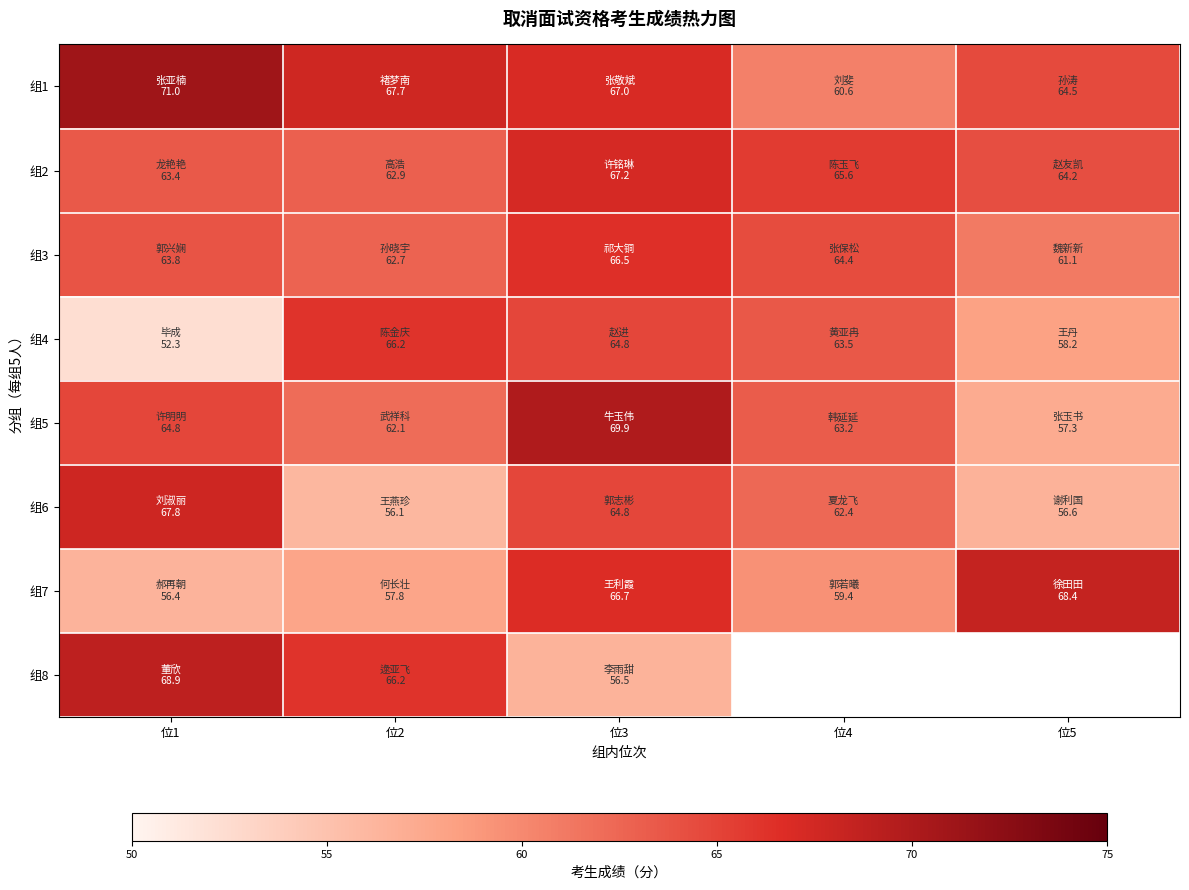

Is it true that 组2 equals 24.3 at 位4?

False